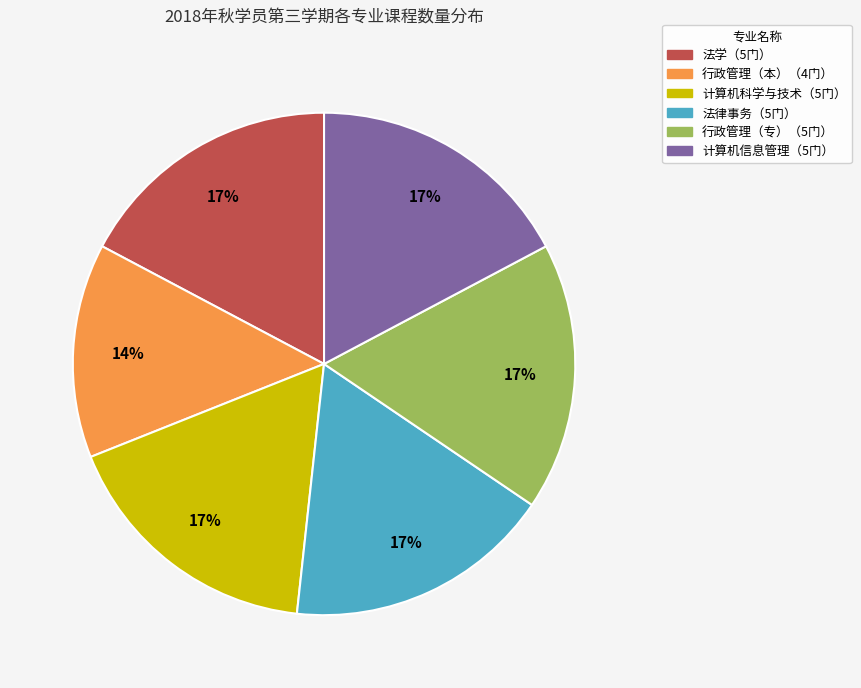

To the nearest percent, what is the average slice percentage?

17%